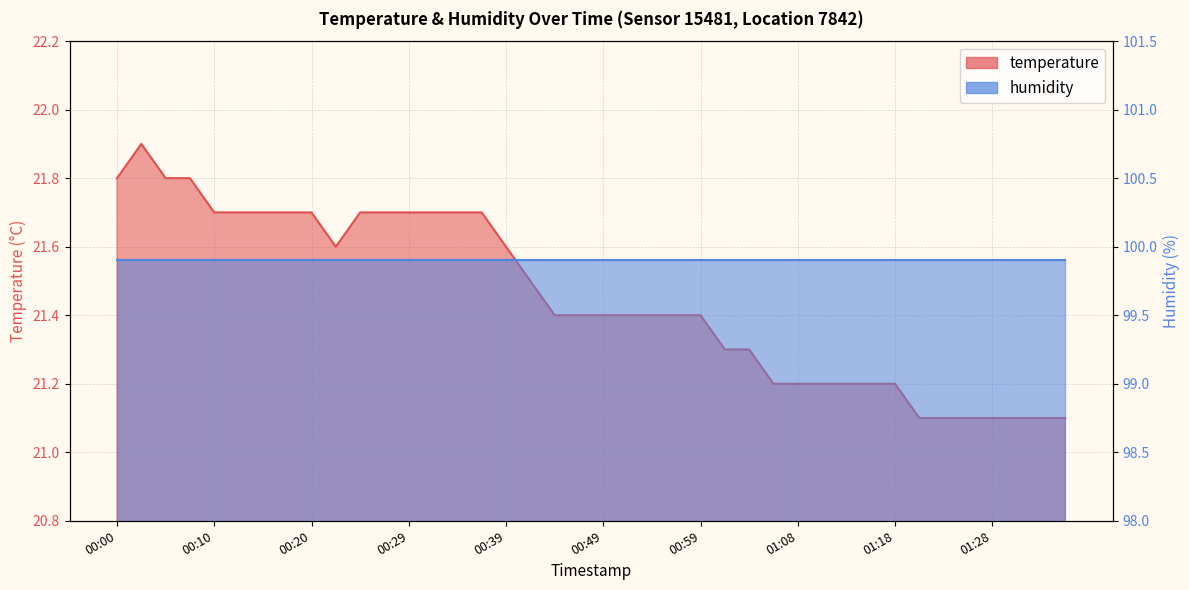

What is the change in value from 00:24 to 00:39?

-0.1